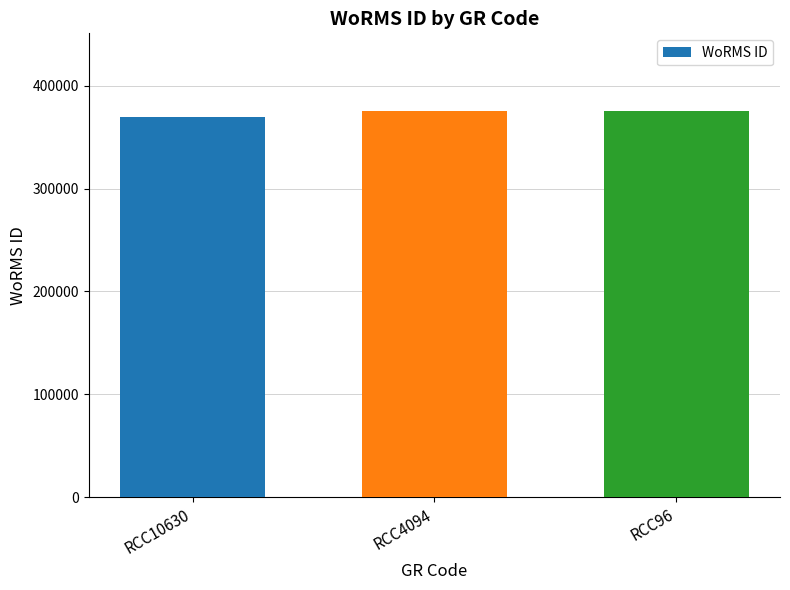

What is the change in value from RCC10630 to RCC4094?

+6322